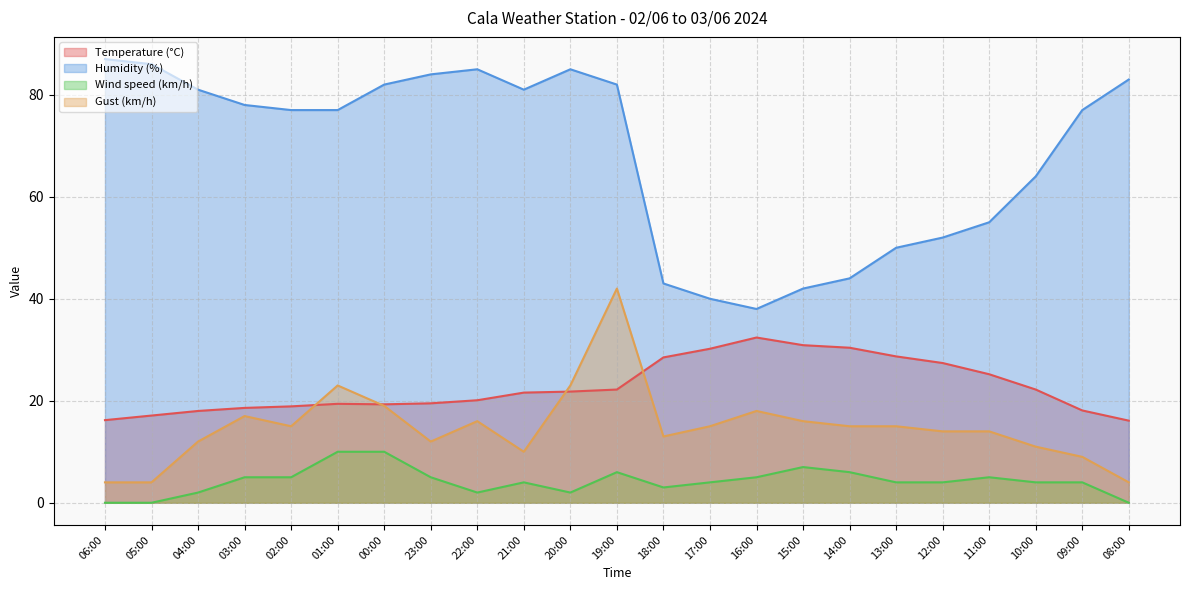

What is the sum of the Humidity (%) values at 23:00 and 09:00?

161.0